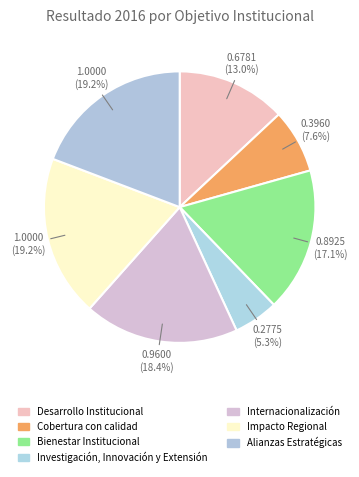

Count the number of slices in the pie.

7